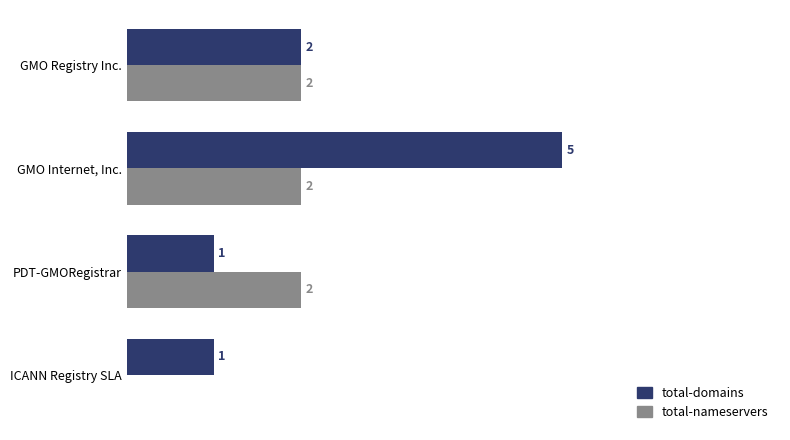

Which series has the largest total across all categories?

total-domains